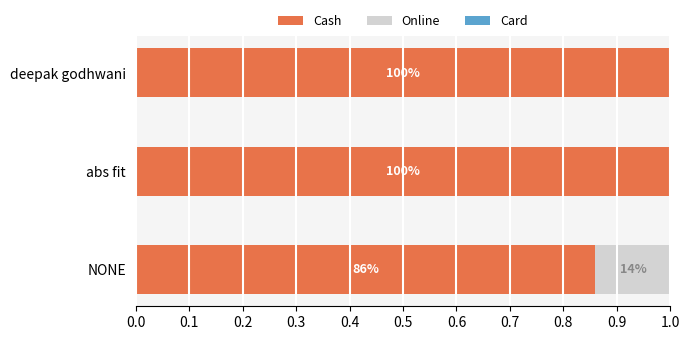

Count the Online values in the range 0 to 1.

3